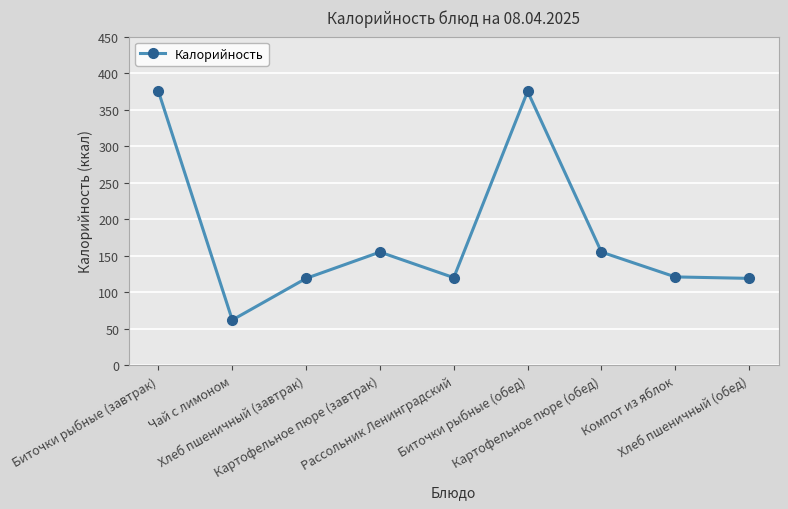

What is the sum of the values at Картофельное пюре (завтрак) and Биточки рыбные (обед)?

530